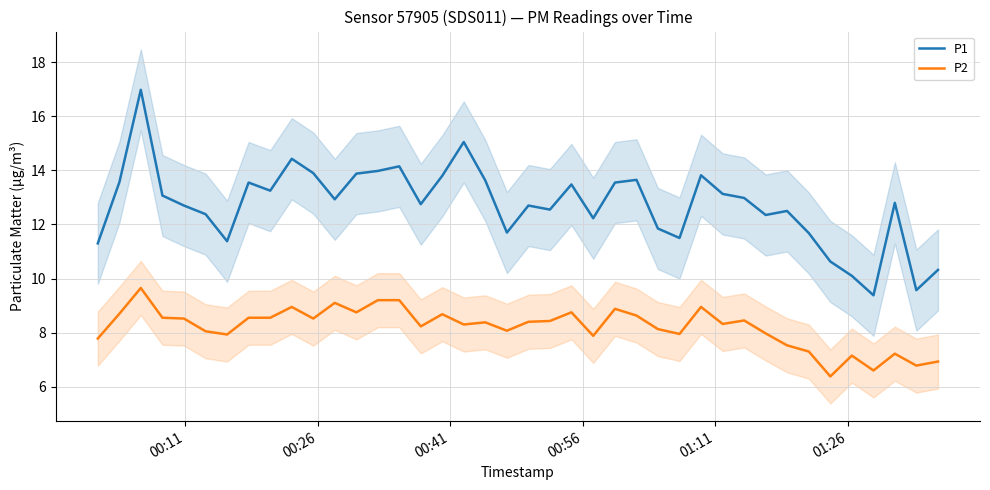

List the series in order of their overall mean, lowest first.

P2, P1